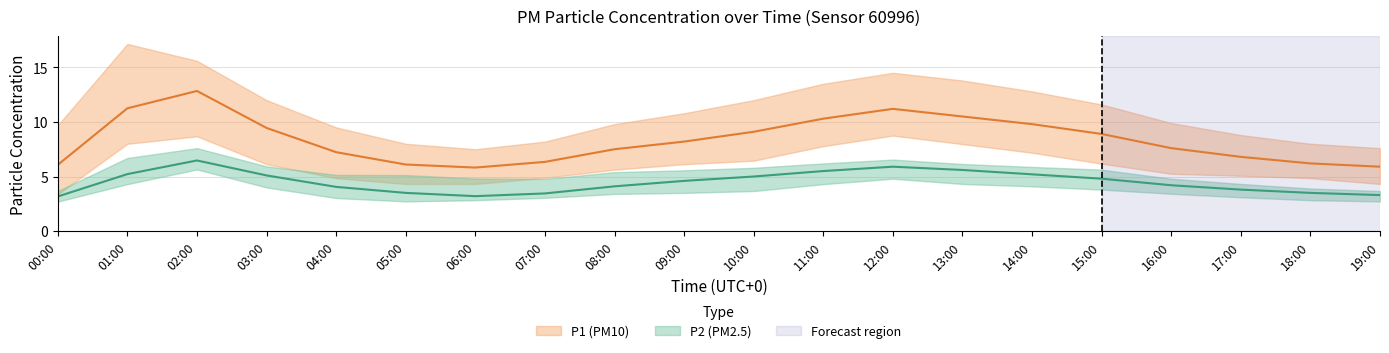

At how many categories does at least one series exceed 5?

20